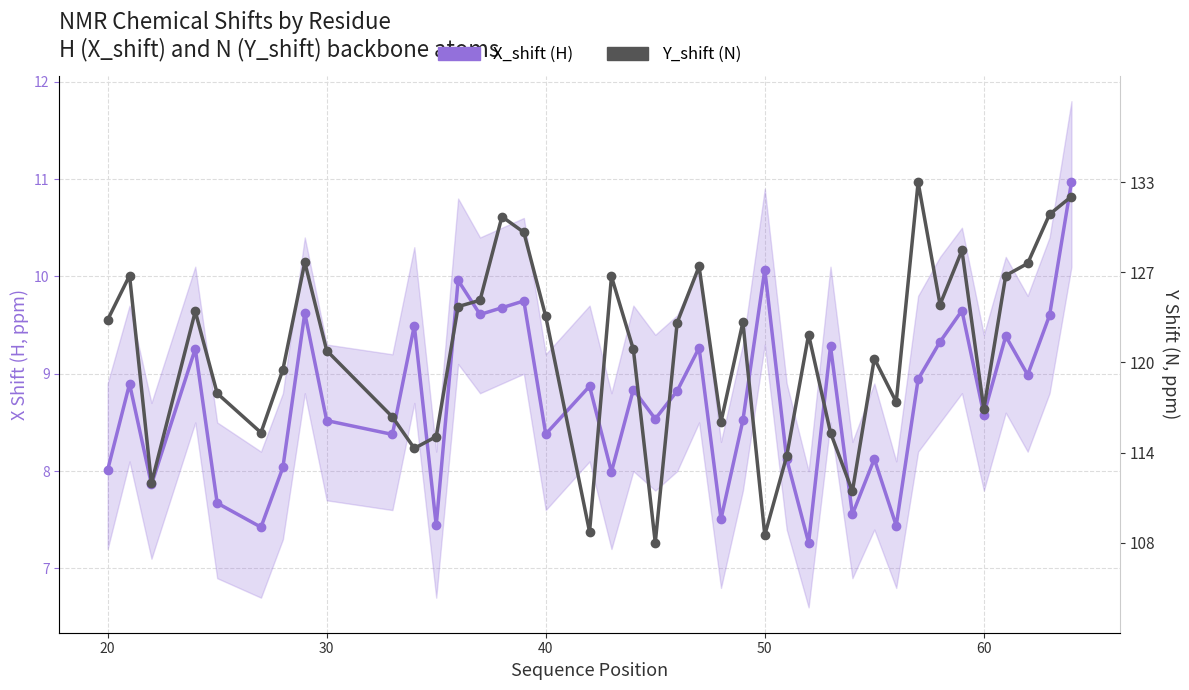

How many times do X_shift (H) and Y_shift (N) cross each other?

13